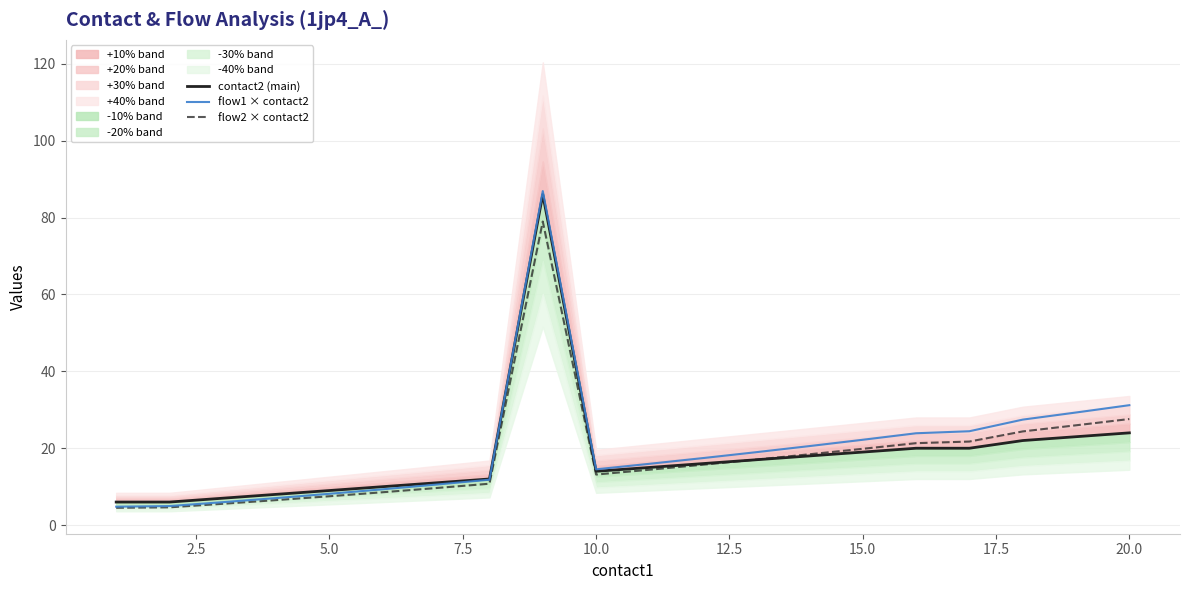

What is the lowest value of the flow1 × contact2 series?

4.8